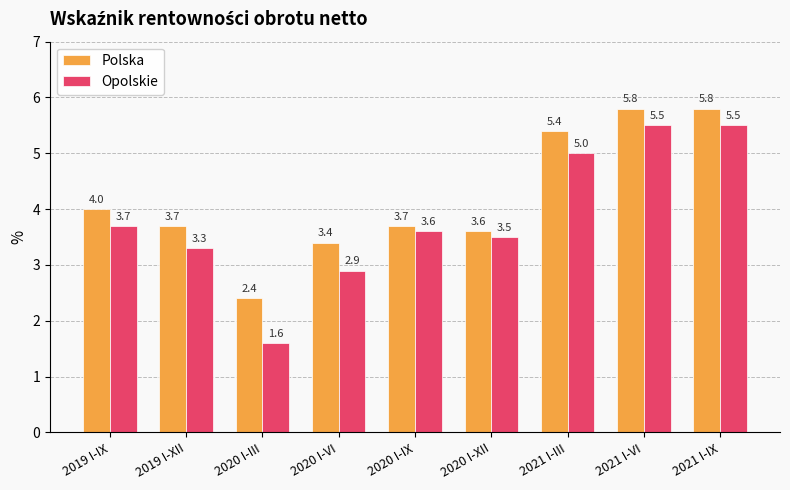

Reading left to right, what are all the values shown in this chart?

Polska: 4.0	3.7	2.4	3.4	3.7	3.6	5.4	5.8	5.8
Opolskie: 3.7	3.3	1.6	2.9	3.6	3.5	5.0	5.5	5.5